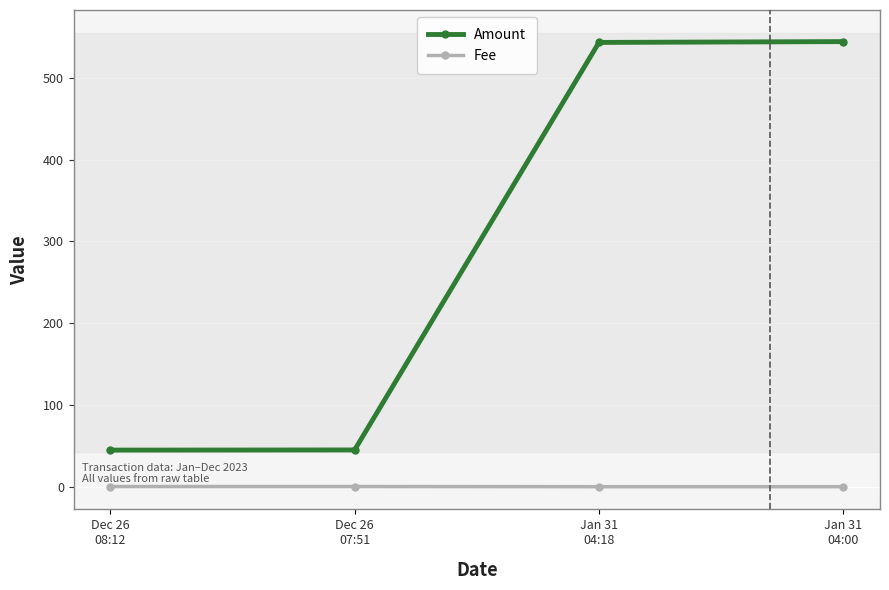

True or false: Fee has more than 2 interior local peaks.

False